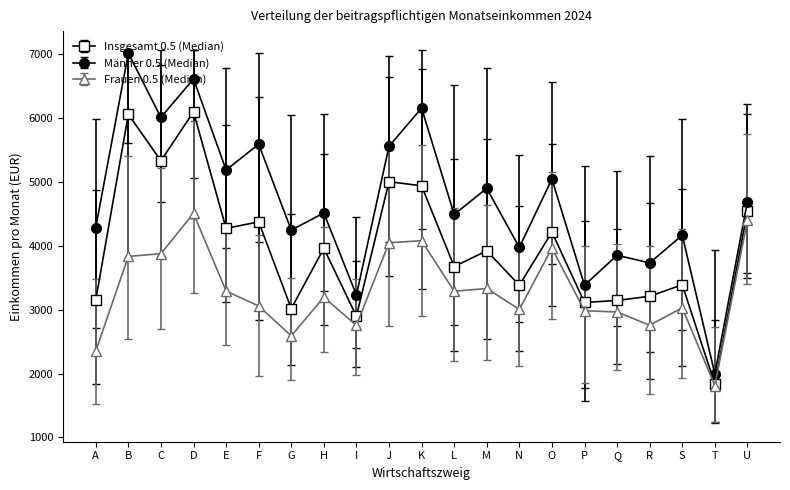

At H, list the series in order from smallest to largest.

Frauen 0.5 (Median), Insgesamt 0.5 (Median), Männer 0.5 (Median)